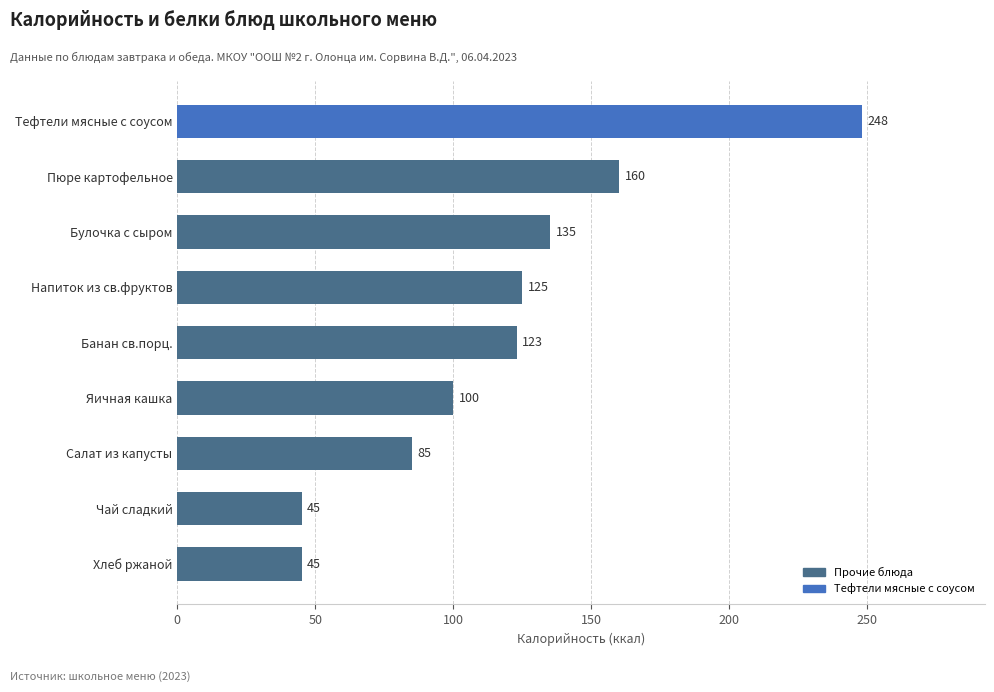

Are the bars horizontal?

Yes